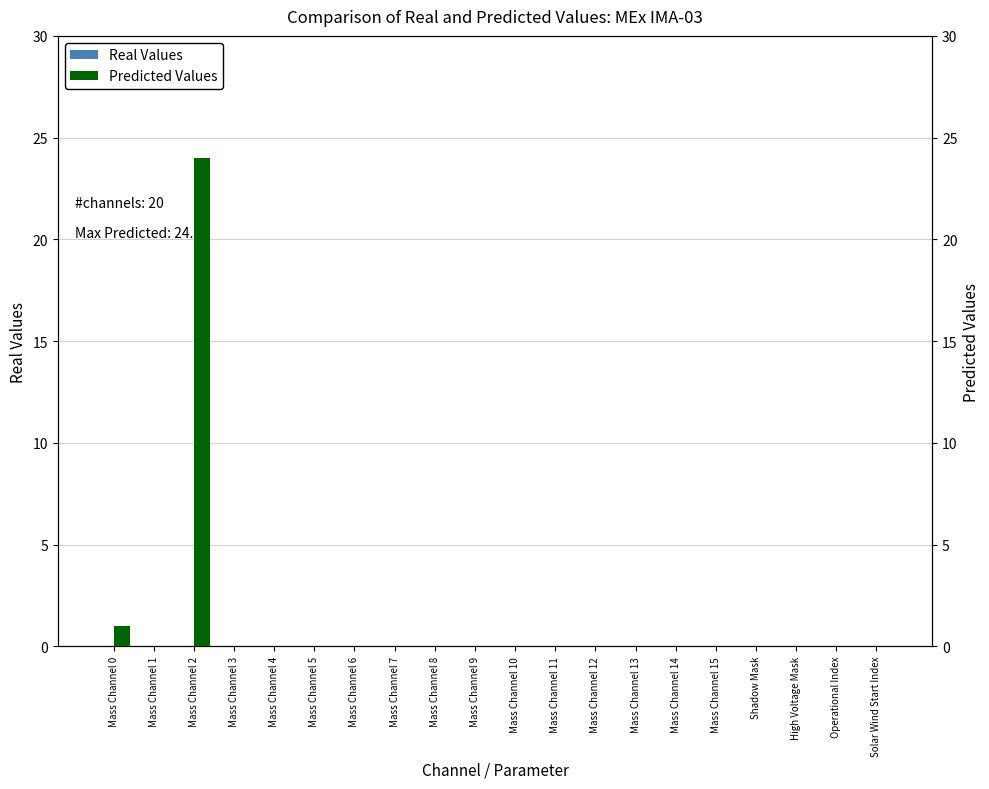

At Mass Channel 6, list the series in order from smallest to largest.

Real Values, Predicted Values